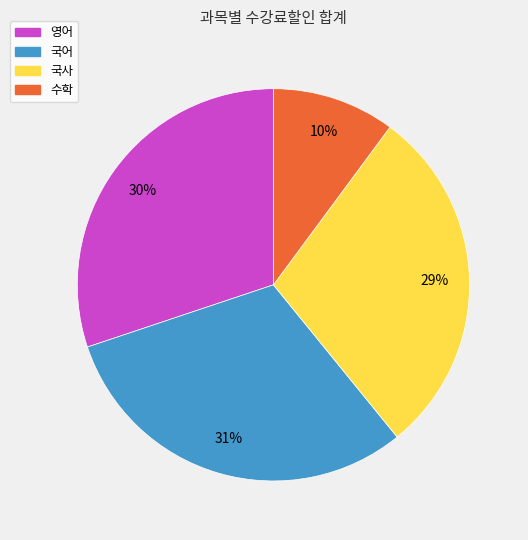

Rank the categories by value from highest to lowest.

국어, 영어, 국사, 수학